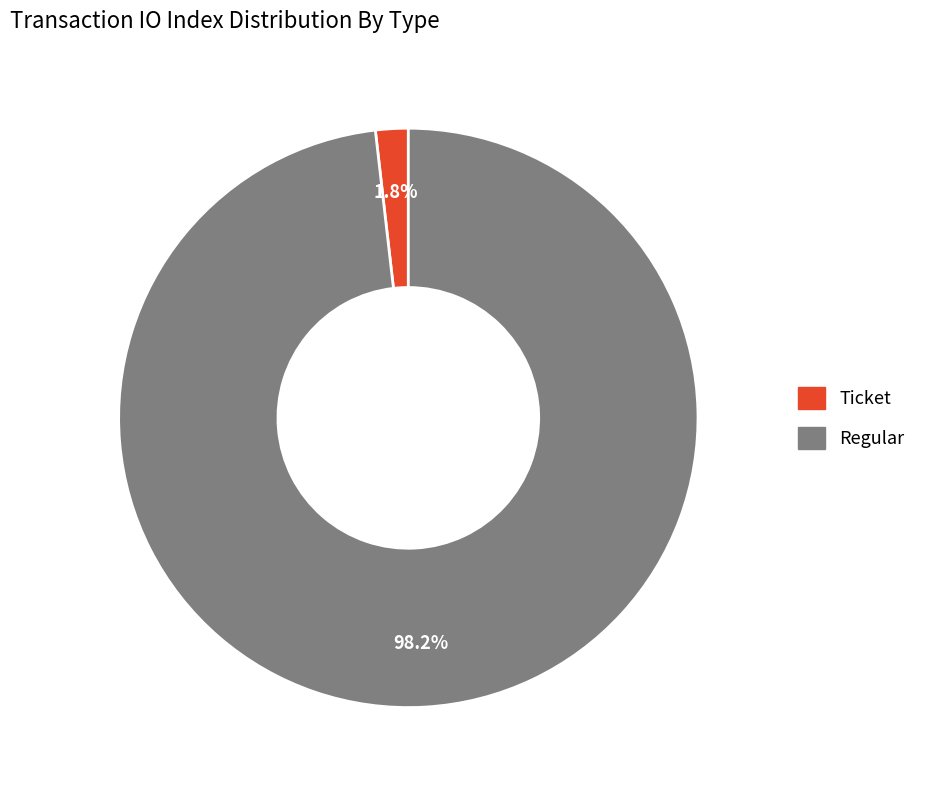

How many slices are in this pie chart?

2